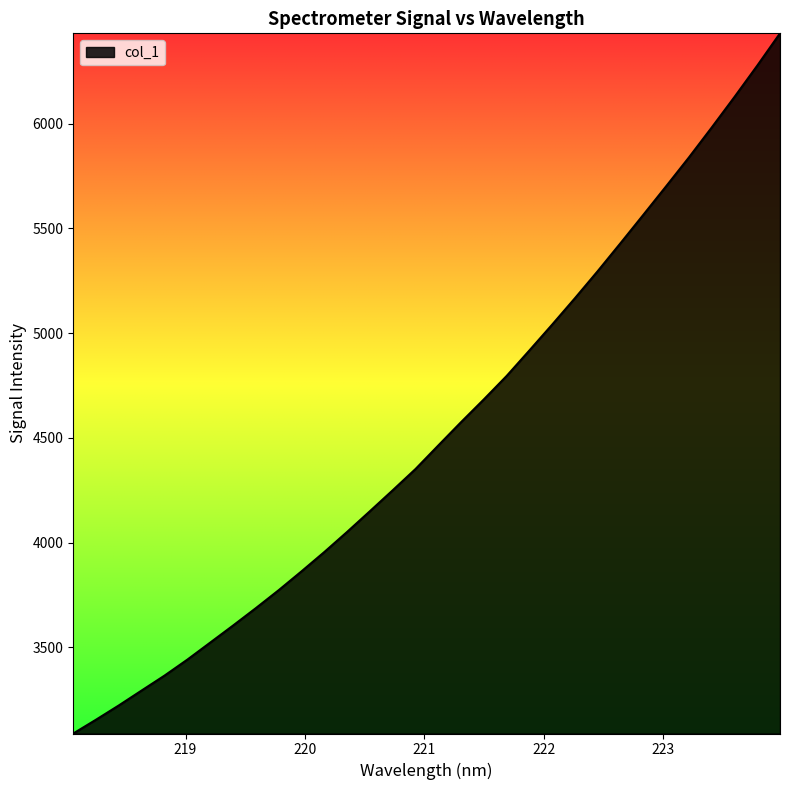

What is the difference between the maximum and minimum values?

3342.2